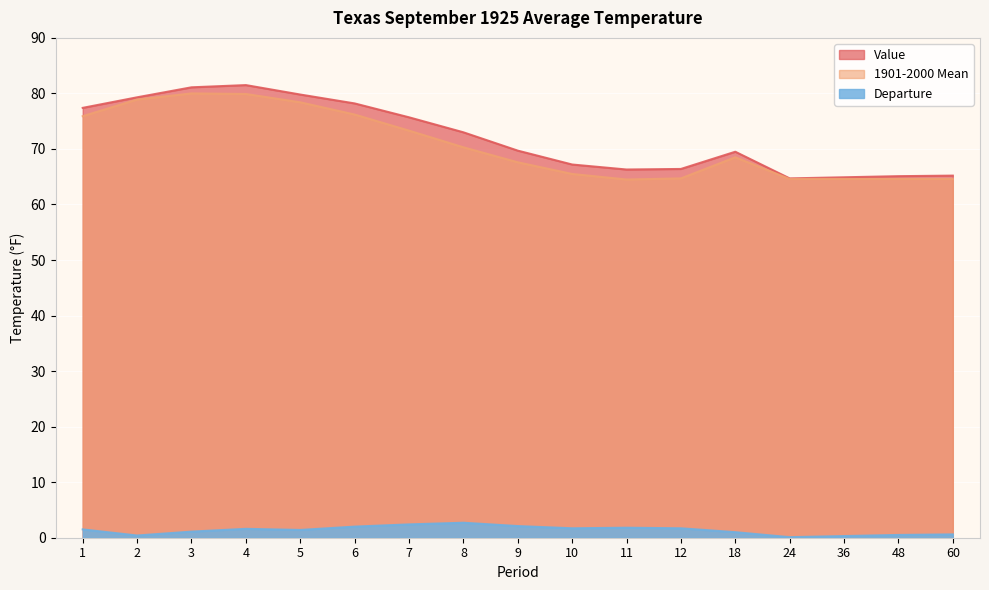

List the series in order of their peak value, lowest first.

Departure, 1901-2000 Mean, Value